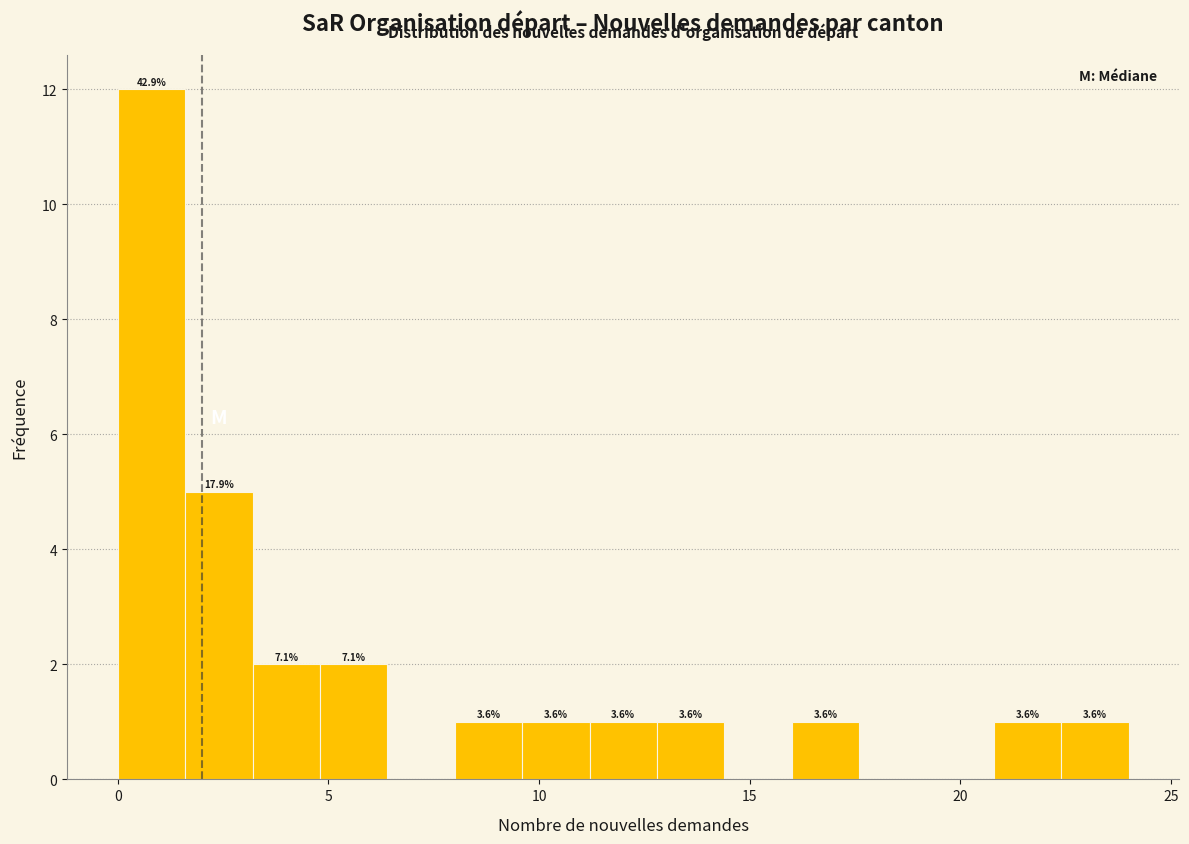

Around what value on the x-axis is the tallest bar? Give the approximate position of its centre, as read against the axis.

1.0